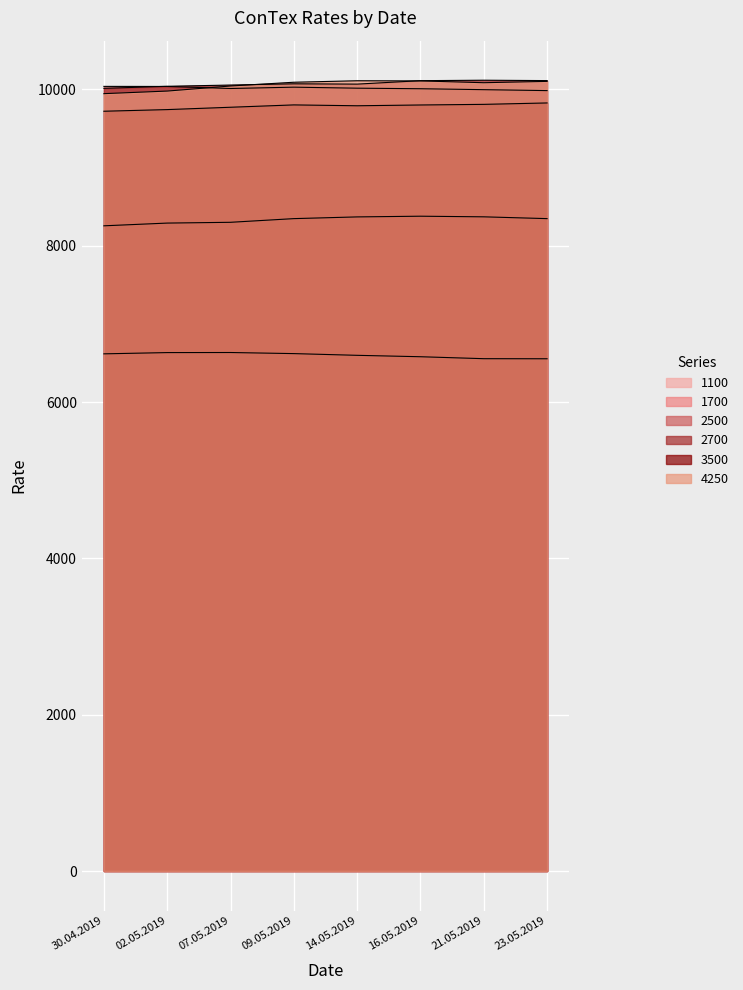

What is the approximate value of 2700 at 23.05.2019, to the nearest 50?

10100